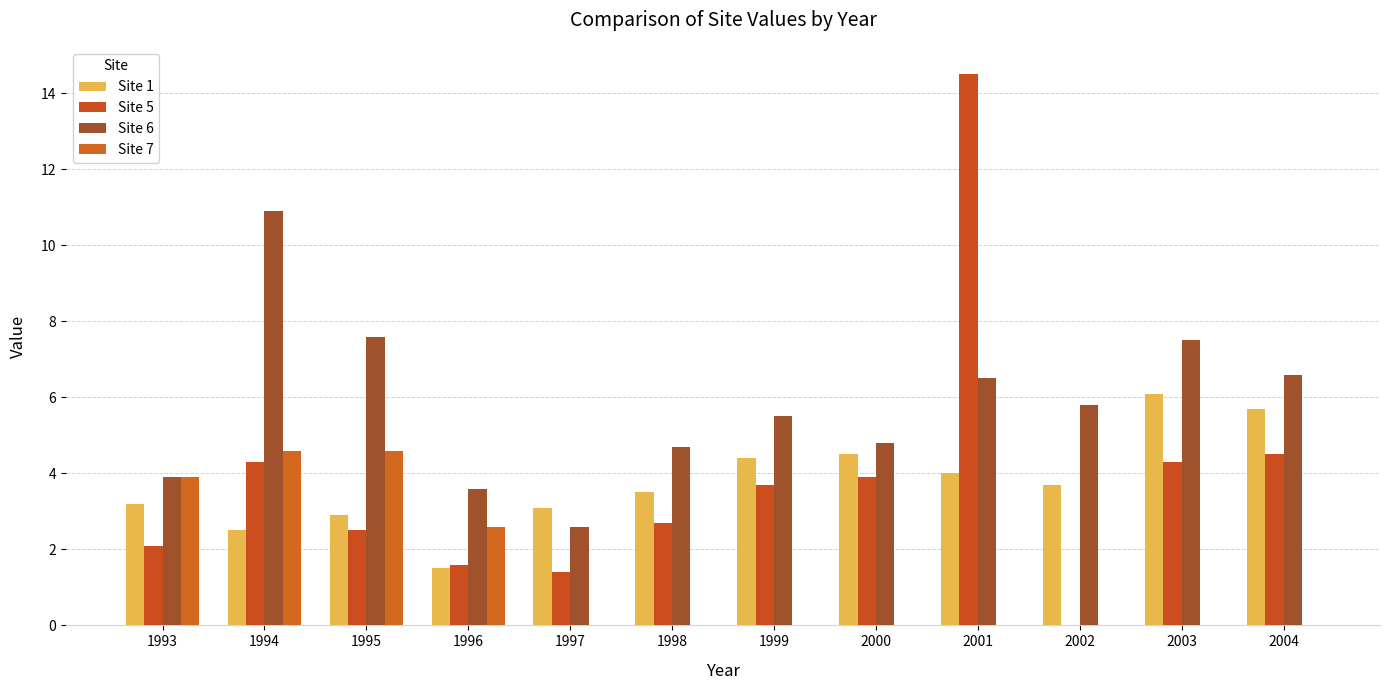

Reading right to left, list all the values displayed in this chart.

Site 1: 2004=5.7	2003=6.1	2002=3.7	2001=4.0	2000=4.5	1999=4.4	1998=3.5	1997=3.1	1996=1.5	1995=2.9	1994=2.5	1993=3.2
Site 5: 2004=4.5	2003=4.3	2002=0.0	2001=14.5	2000=3.9	1999=3.7	1998=2.7	1997=1.4	1996=1.6	1995=2.5	1994=4.3	1993=2.1
Site 6: 2004=6.6	2003=7.5	2002=5.8	2001=6.5	2000=4.8	1999=5.5	1998=4.7	1997=2.6	1996=3.6	1995=7.6	1994=10.9	1993=3.9
Site 7: 2004=0.0	2003=0.0	2002=0.0	2001=0.0	2000=0.0	1999=0.0	1998=0.0	1997=0.0	1996=2.6	1995=4.6	1994=4.6	1993=3.9